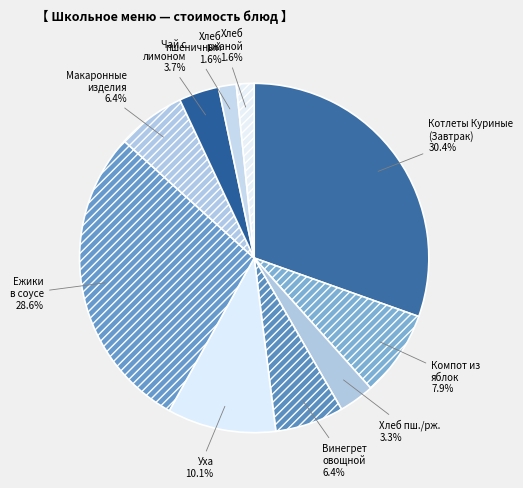

Is it true that Уха is 16% of the pie?

False